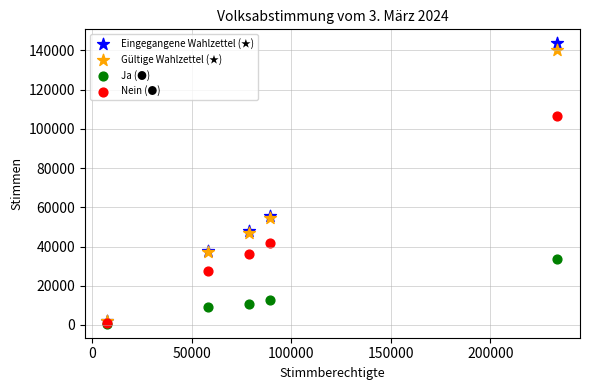

What are all the series names shown in the legend?

Eingegangene Wahlzettel (★), Gültige Wahlzettel (★), Ja (●), Nein (●)